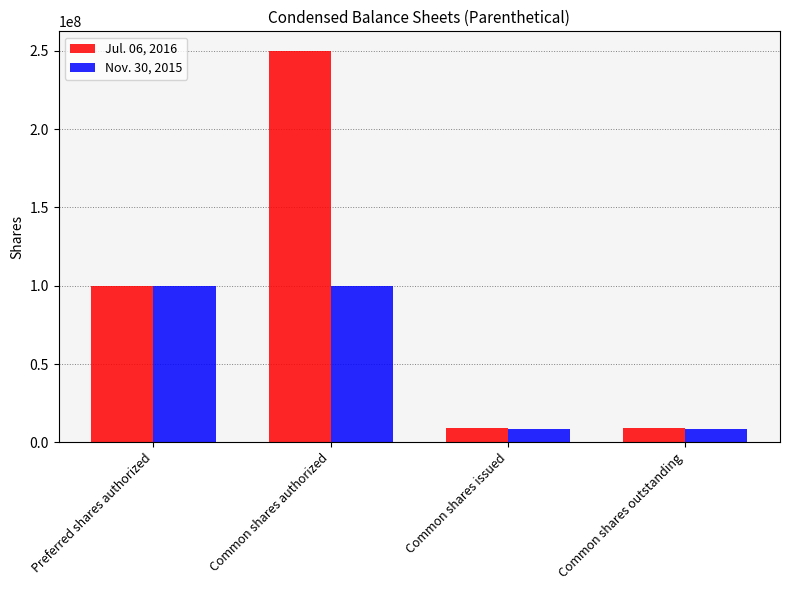

At Common shares authorized, list the series in order from largest to smallest.

Jul. 06, 2016, Nov. 30, 2015